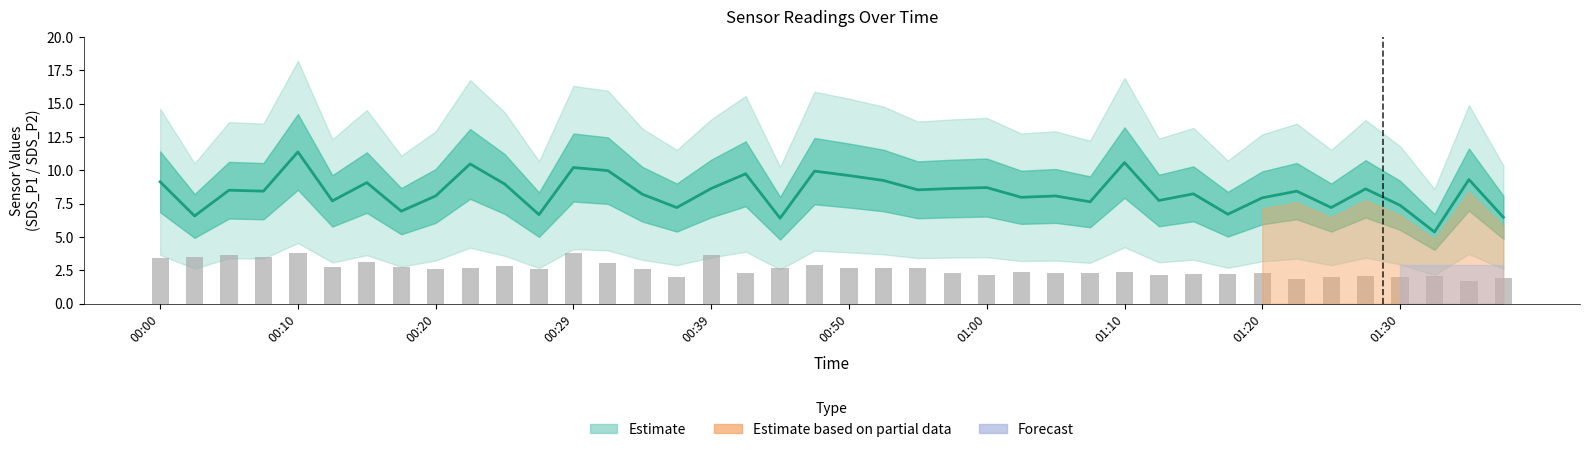

What is the smallest value displayed?

1.7